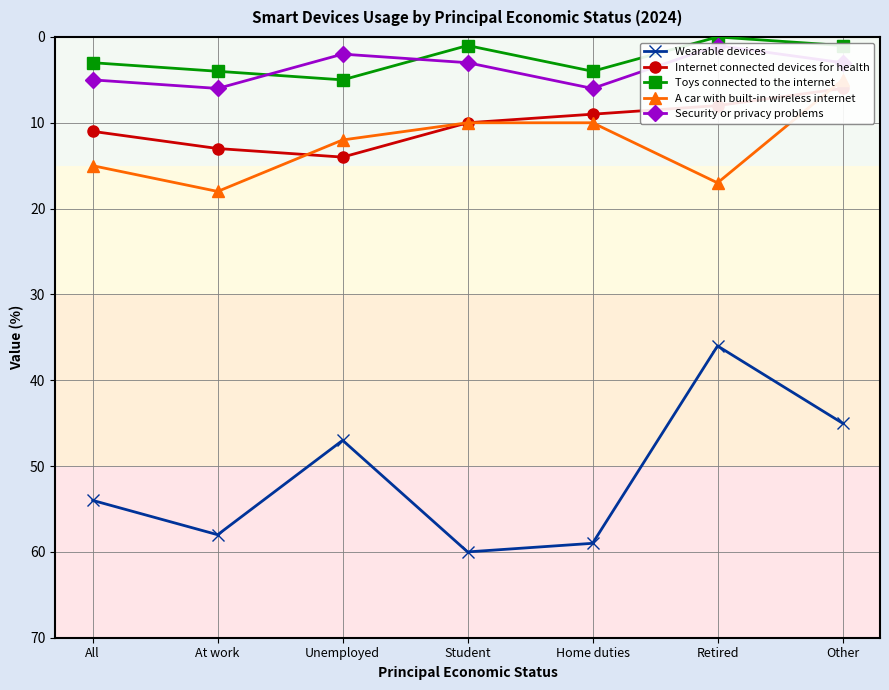

List the labels in order of Security or privacy problems value, smallest first.

Retired, Unemployed, Student, Other, All, At work, Home duties